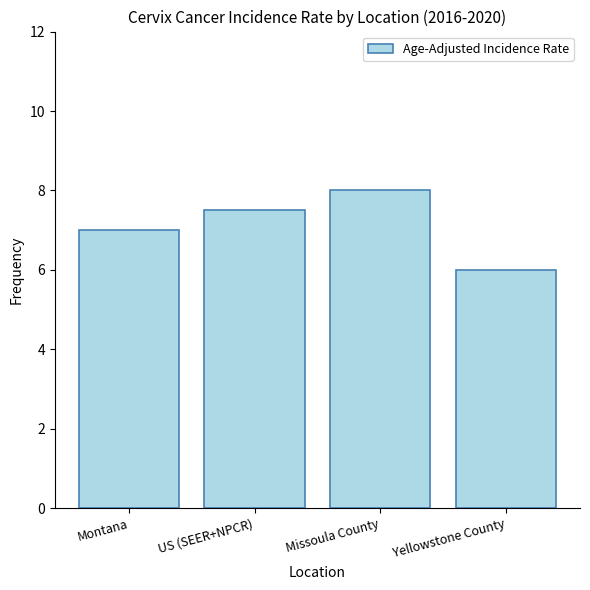

What is the difference between the values at Yellowstone County and Montana?

1.0